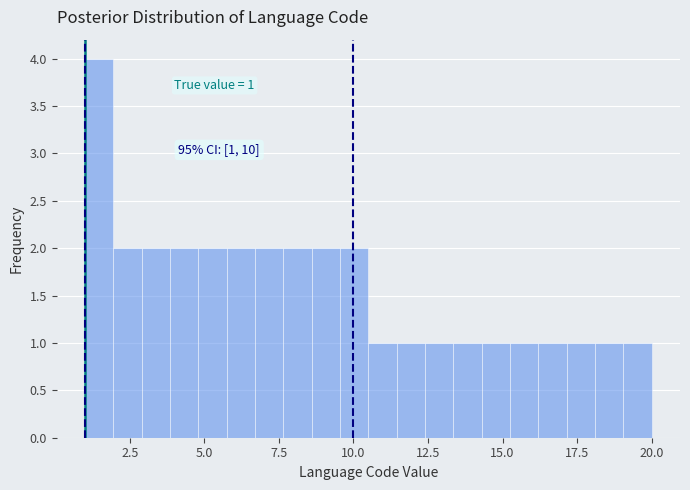

Read against the x-axis, roughly where is the centre of the tallest bar?

1.5